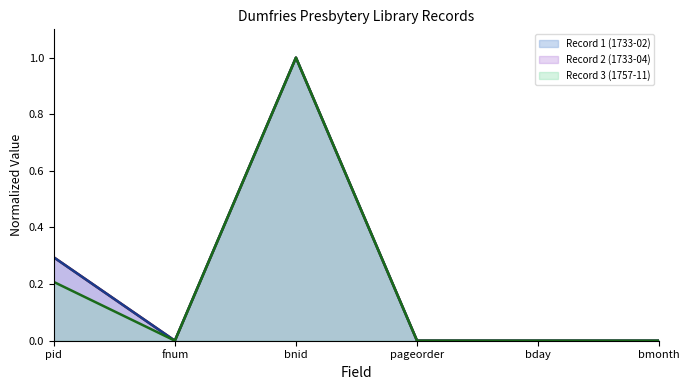

What is the difference between the maximum and second lowest values in the Record 1 (1733-02) (line) series?

1.0